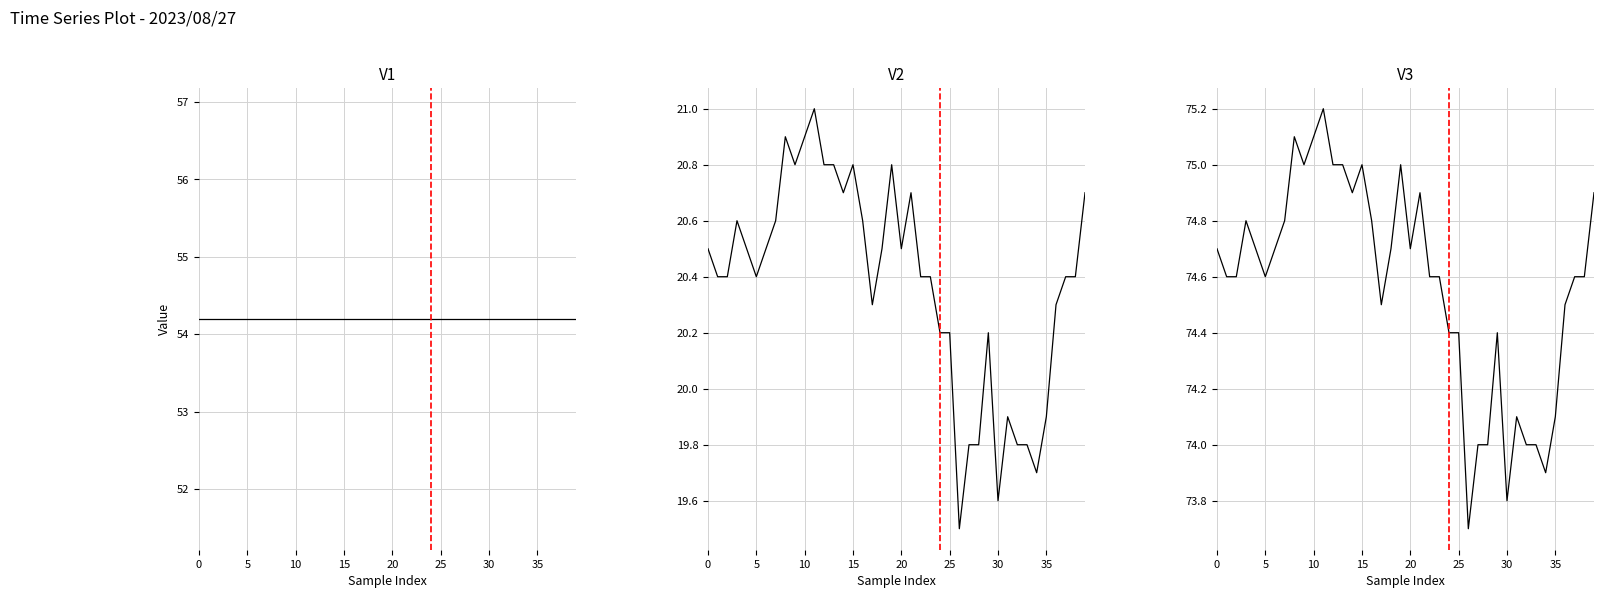

At which label does col_1+col_2 reach its minimum?

26